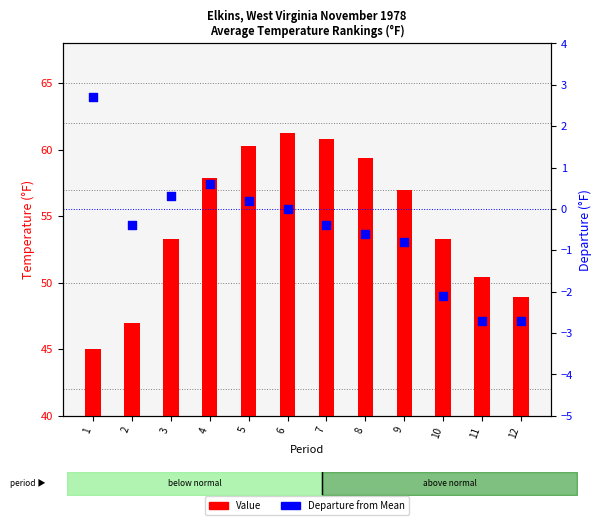

What is the total value across all series at 3?

53.6